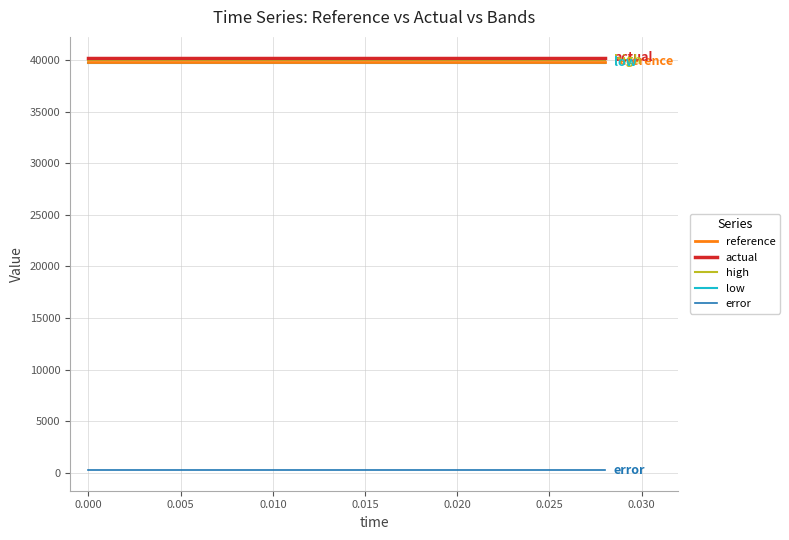

True or false: reference and error intersect in this chart.

False